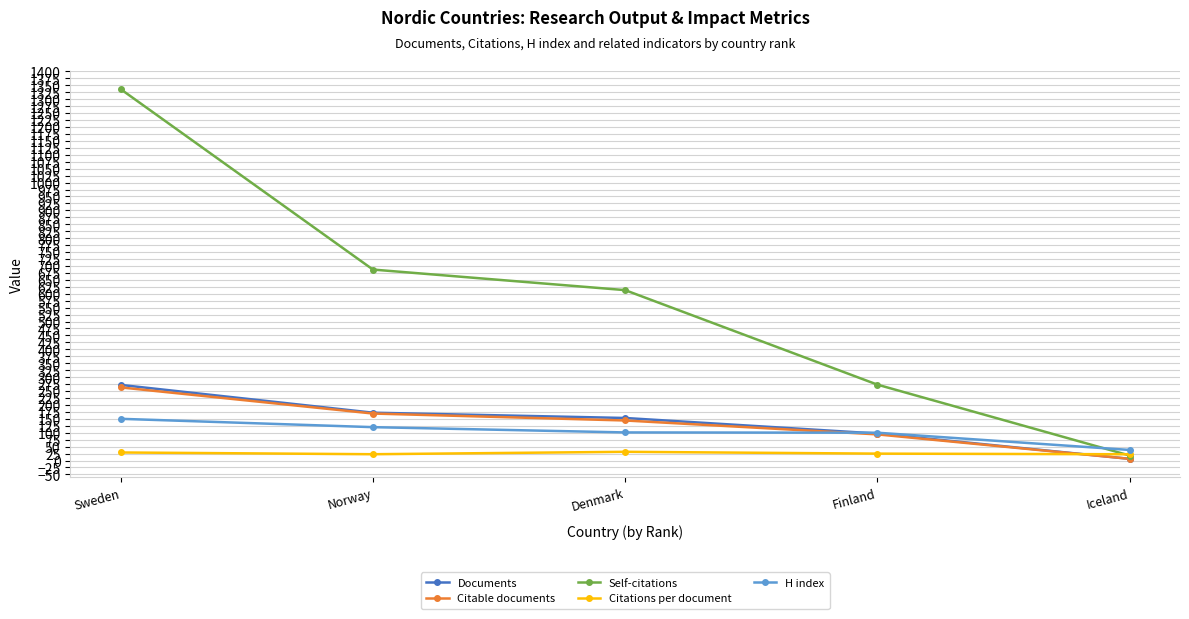

What value does the Citable documents series have at Norway?

169.0